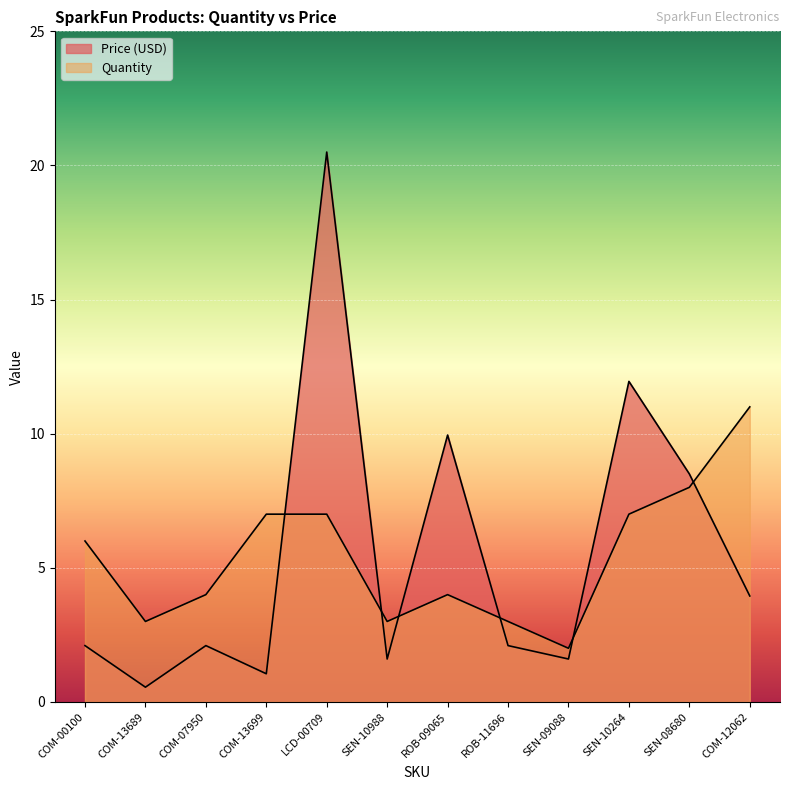

What is the minimum value shown in the chart?

0.6